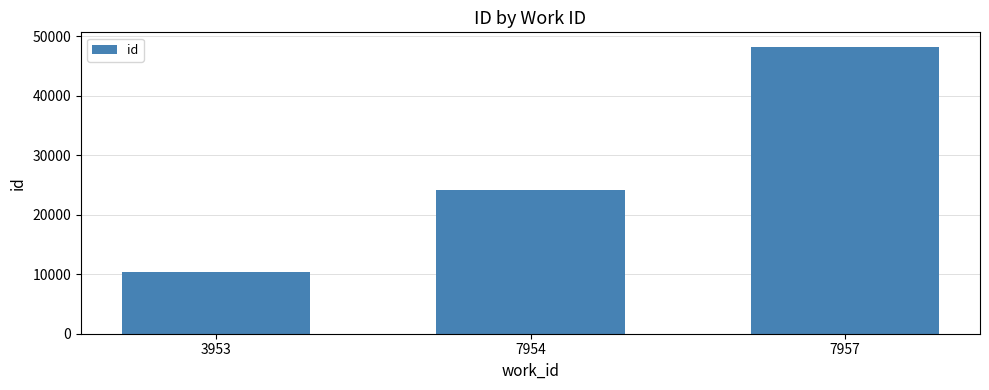

What is the change in value from 3953 to 7957?

+37925